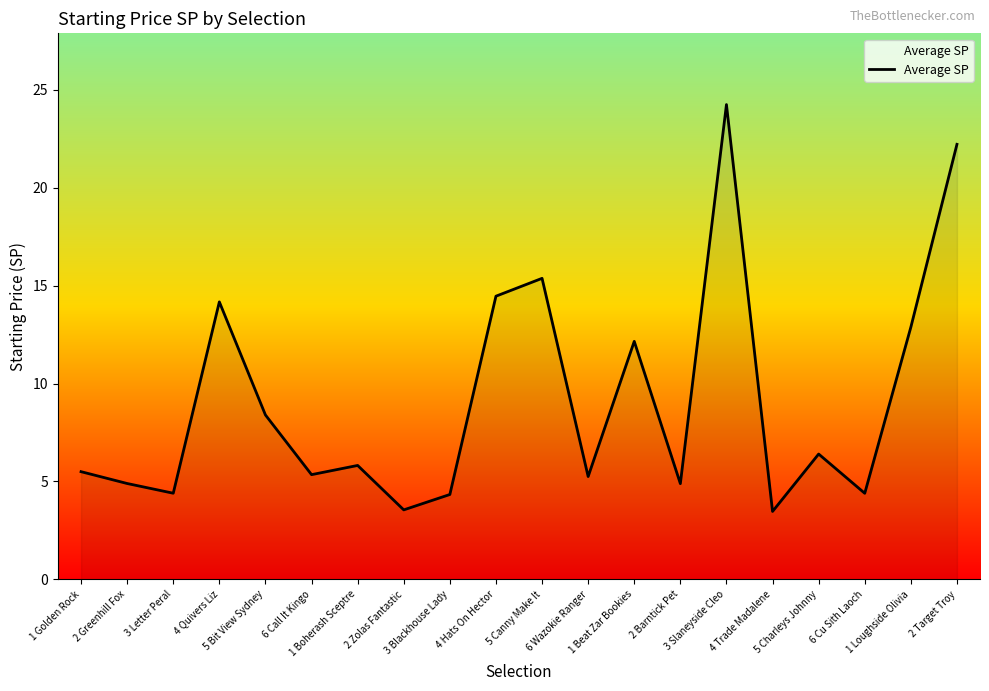

What is the minimum value shown in the chart?

3.5